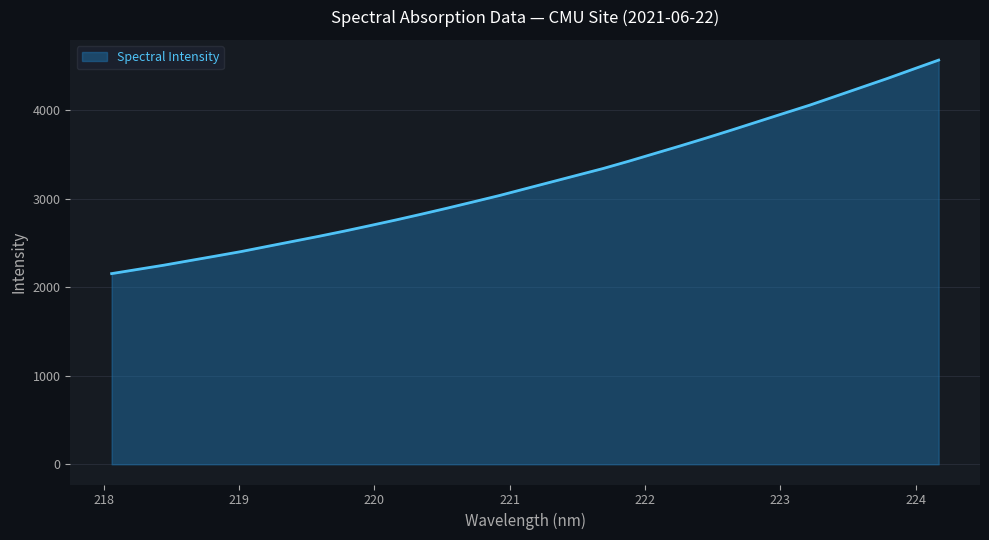

What is the maximum value shown in the chart?

4563.0